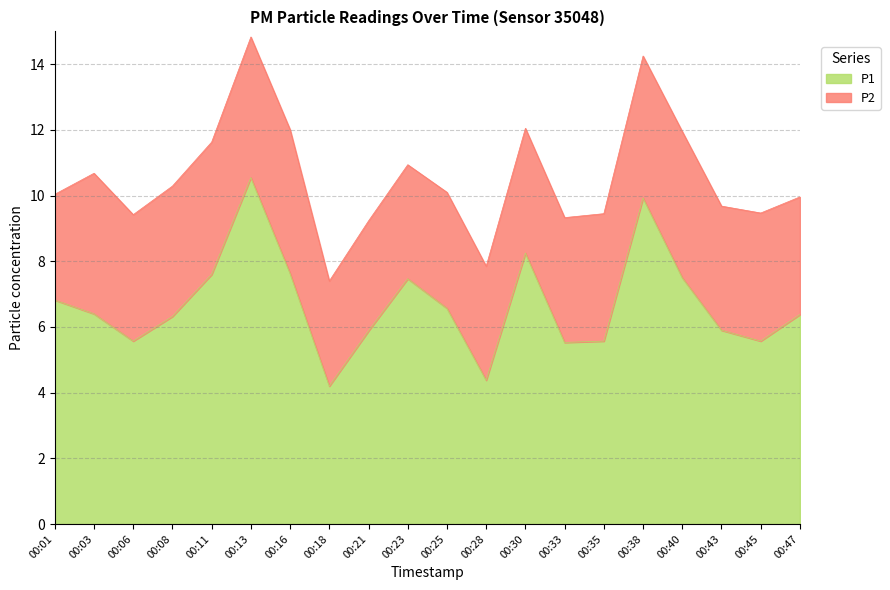

What is the value of the 2nd point from the left?

6.4